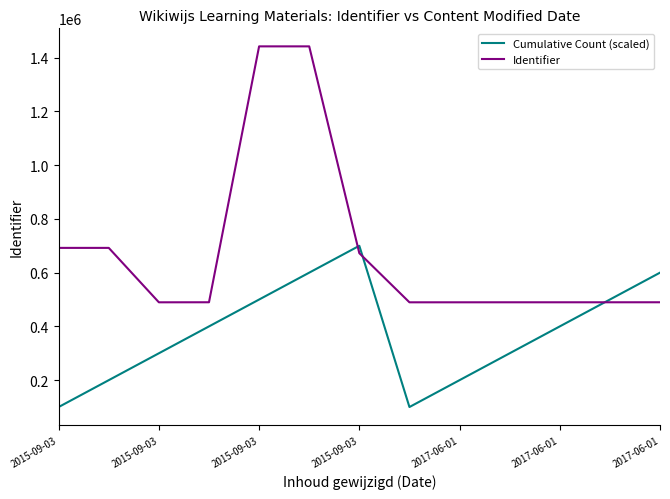

Which series has the largest range (max minus min)?

Identifier